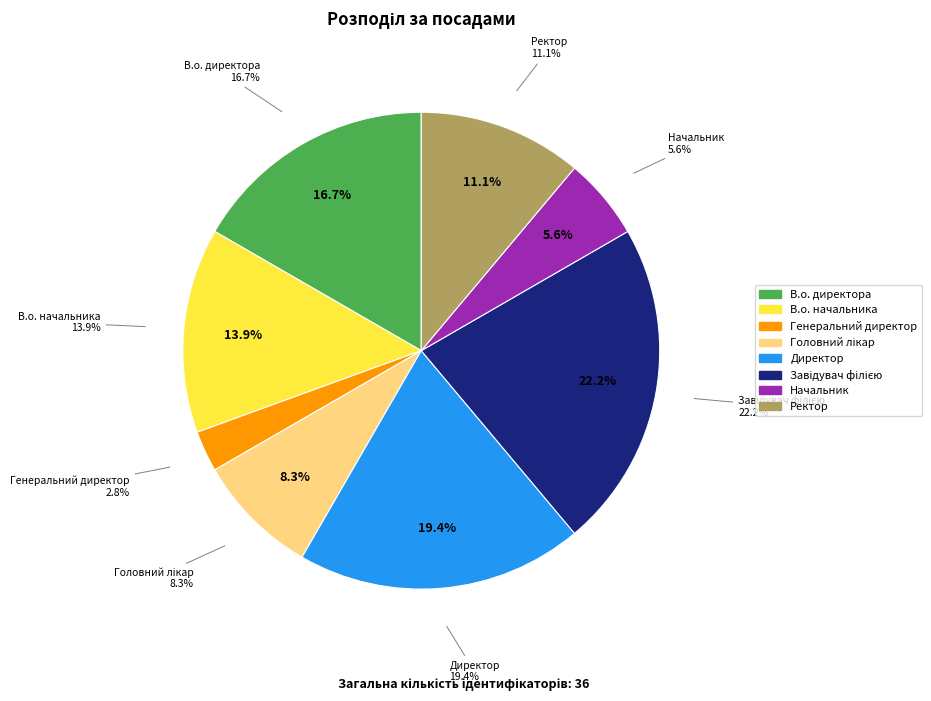

Is it true that Завідувач філією is 36% of the pie?

False